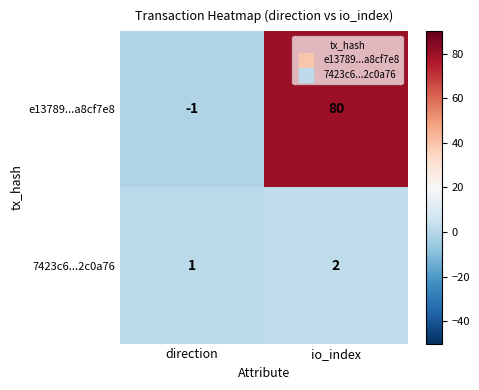

What is the difference between the e13789...a8cf7e8 values at direction and io_index?

81